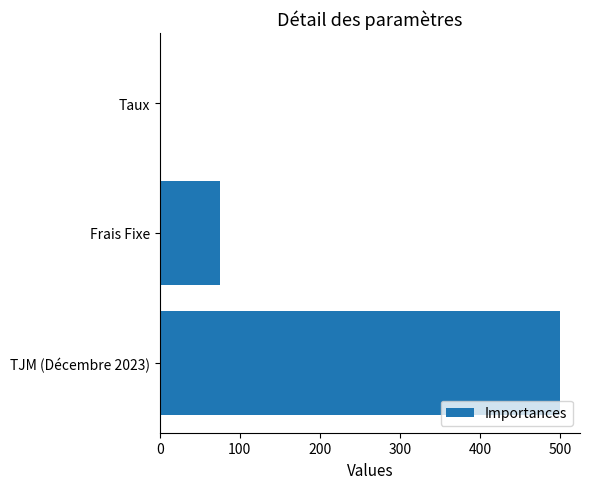

Between Frais Fixe and Taux, which is larger?

Frais Fixe